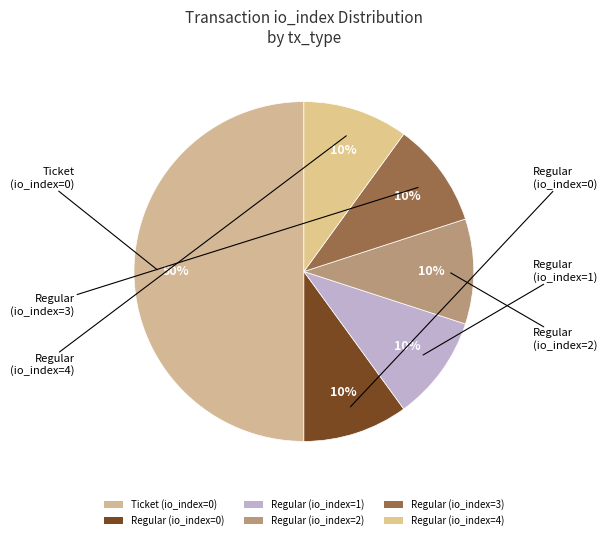

To the nearest percent, what portion does Regular (io_index=1) represent?

10%